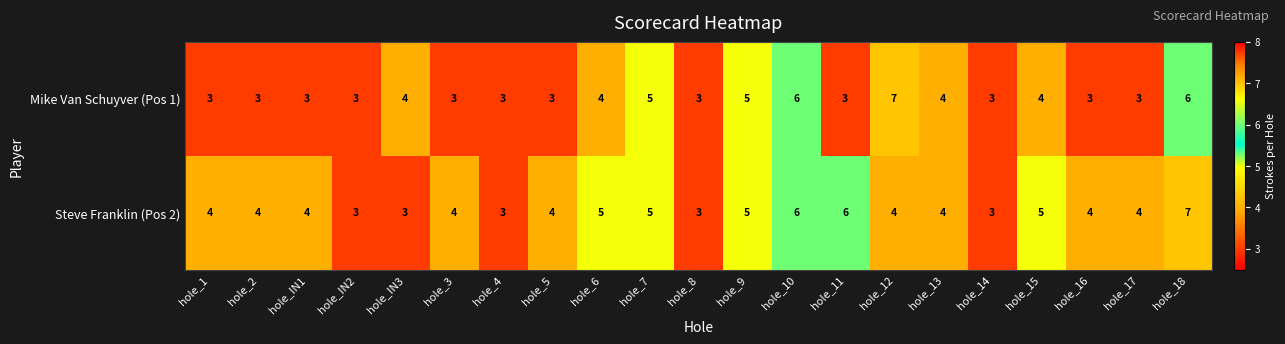

What is the highest value of the Steve Franklin (Pos 2) series?

7